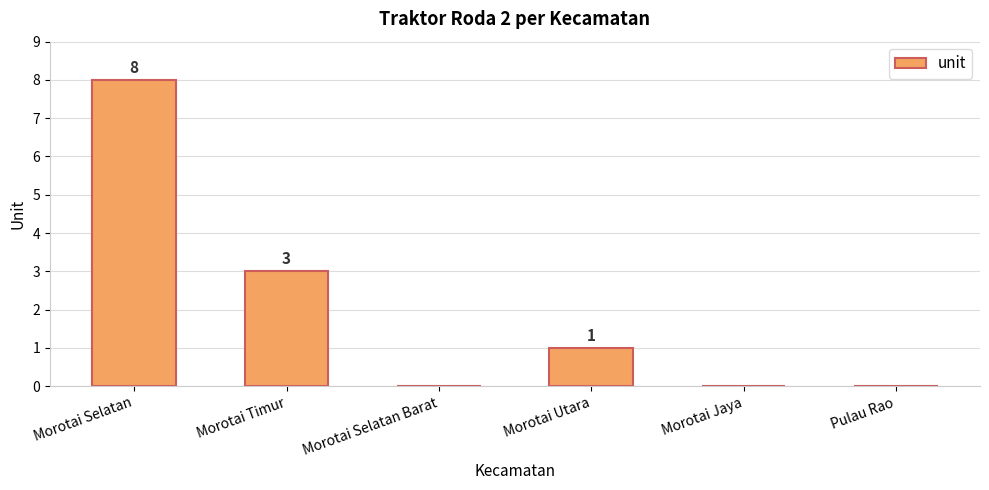

At which label does the data first exceed 1?

Morotai Selatan